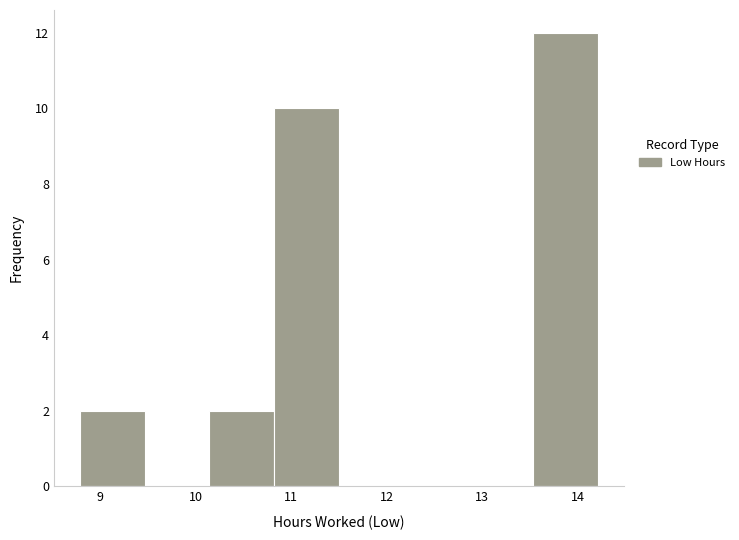

Reading left to right, transcribe this chart: for each bar, give the range it covers on the x-axis and its height. Neither the bar edges nor the heights are printed on the chart, so give them approximately, as read against the axes.

8.8 to 9.5: 2
9.5 to 10.1: 0
10.1 to 10.8: 2
10.8 to 11.5: 10
11.5 to 12.2: 0
12.2 to 12.9: 0
12.9 to 13.5: 0
13.5 to 14.2: 12